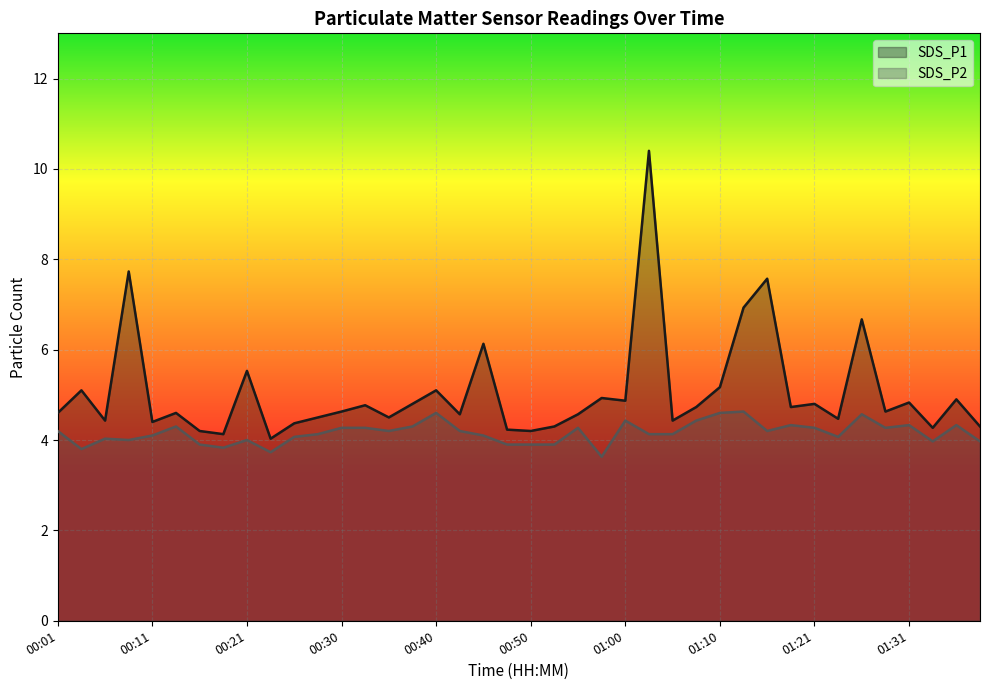

How many values in the SDS_P2 series are below 4?

10